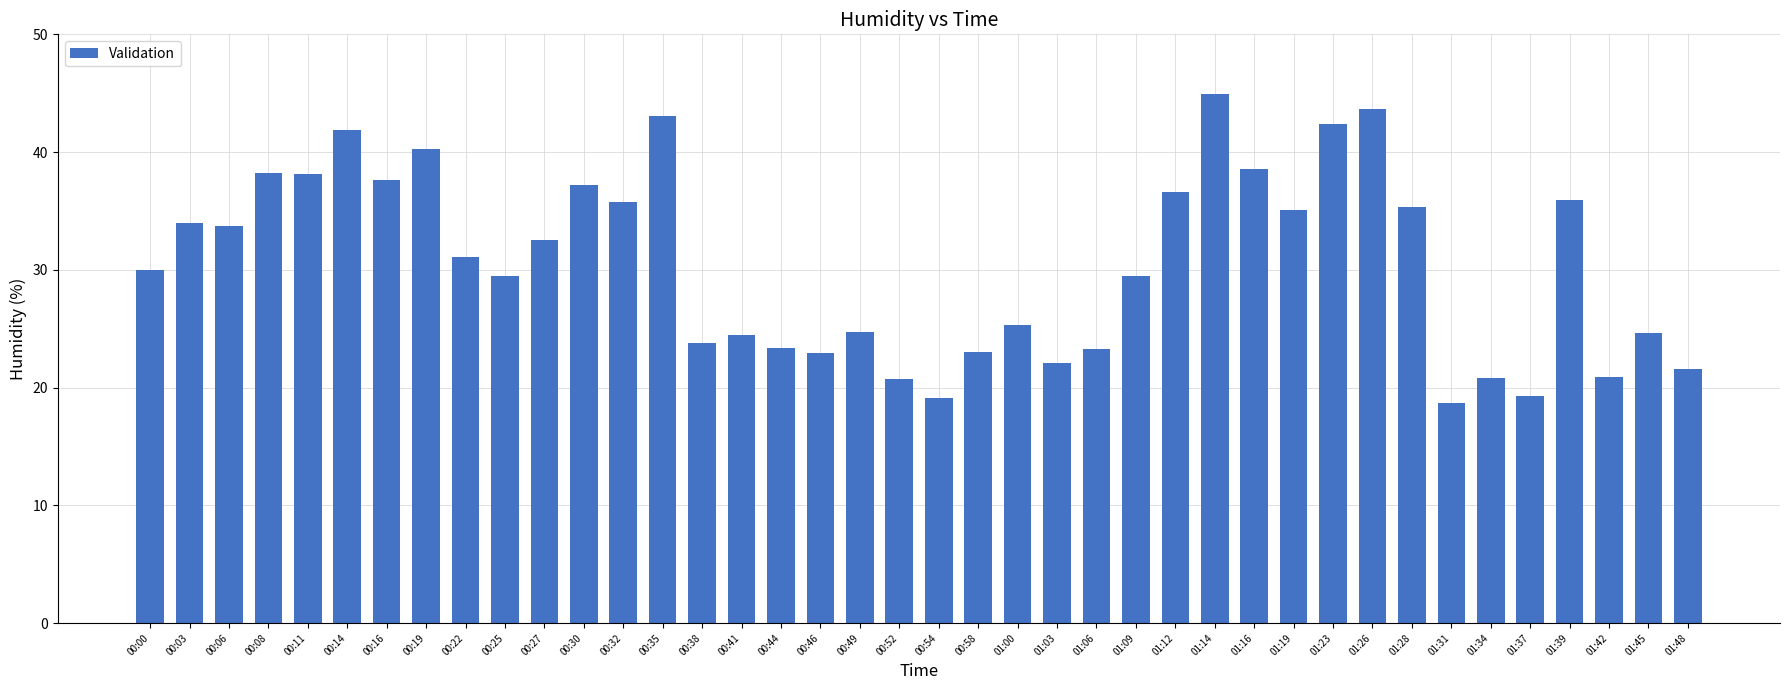

What is the sum of all values?

1223.7